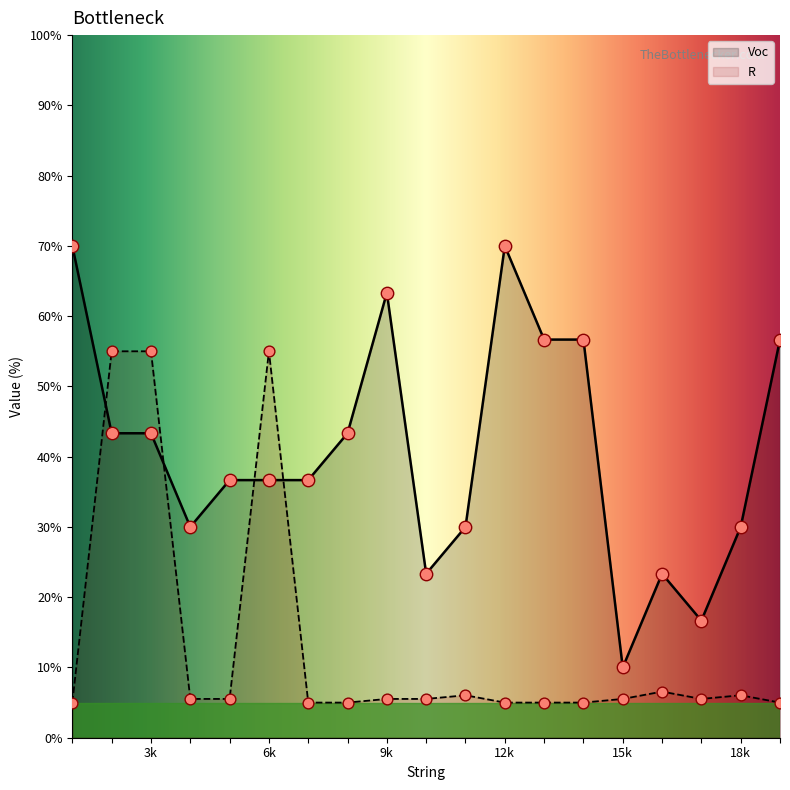

Which series has the largest Y range (max minus min)?

Voc